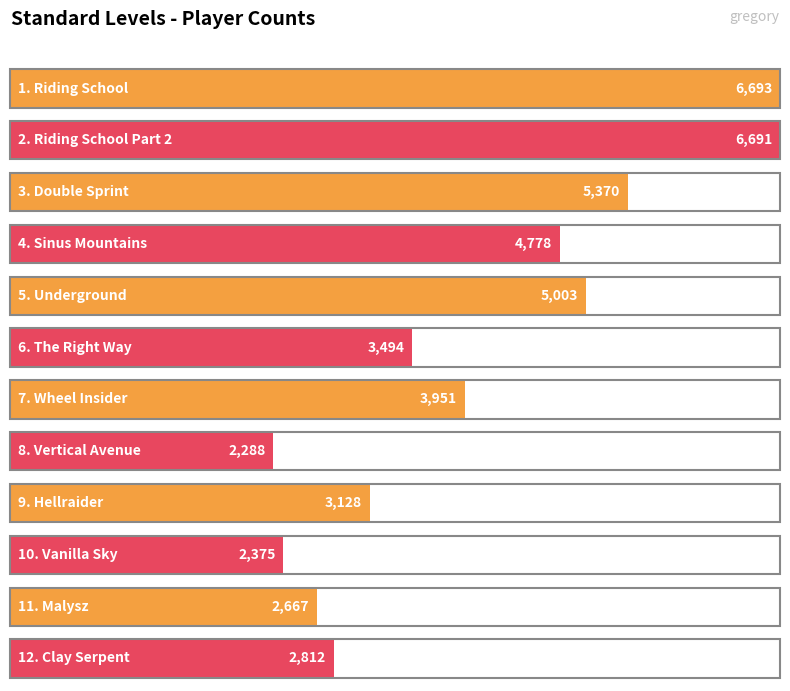

Does the chart contain any negative values?

No